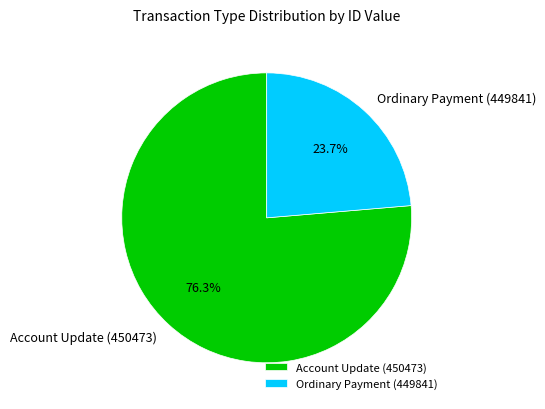

To the nearest percent, what is the difference between the Account Update (450473) and Ordinary Payment (449841) slice percentages?

53%